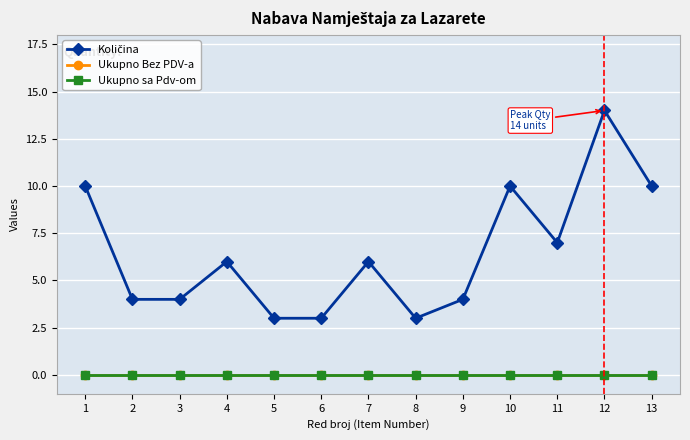

What is the total value across all series at 6?

3